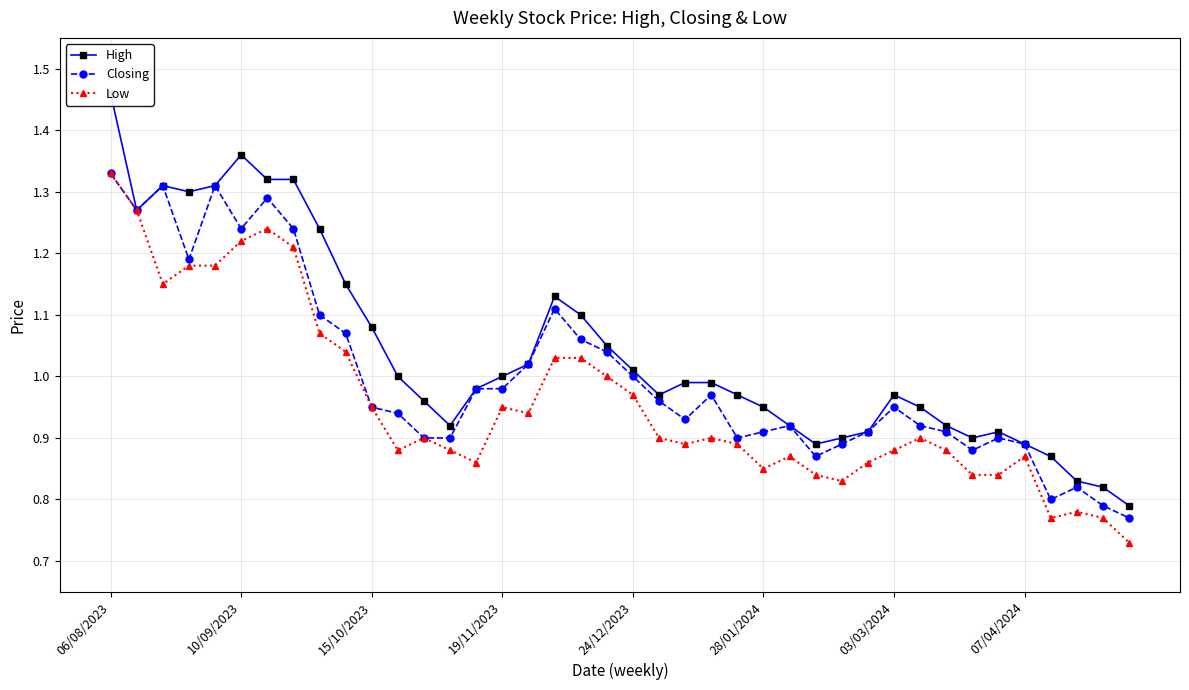

Reading left to right, what are all the values shown in this chart?

High: 1.5	1.3	1.3	1.3	1.3	1.4	1.3	1.3	1.2	1.1	1.1	1.0	1.0	0.9	1.0	1.0	1.0	1.1	1.1	1.1	1.0	1.0	1.0	1.0	1.0	0.9	0.9	0.9	0.9	0.9	1.0	0.9	0.9	0.9	0.9	0.9	0.9	0.8	0.8	0.8
Closing: 1.3	1.3	1.3	1.2	1.3	1.2	1.3	1.2	1.1	1.1	0.9	0.9	0.9	0.9	1.0	1.0	1.0	1.1	1.1	1.0	1.0	1.0	0.9	1.0	0.9	0.9	0.9	0.9	0.9	0.9	0.9	0.9	0.9	0.9	0.9	0.9	0.8	0.8	0.8	0.8
Low: 1.3	1.3	1.1	1.2	1.2	1.2	1.2	1.2	1.1	1.0	0.9	0.9	0.9	0.9	0.9	0.9	0.9	1.0	1.0	1.0	1.0	0.9	0.9	0.9	0.9	0.8	0.9	0.8	0.8	0.9	0.9	0.9	0.9	0.8	0.8	0.9	0.8	0.8	0.8	0.7